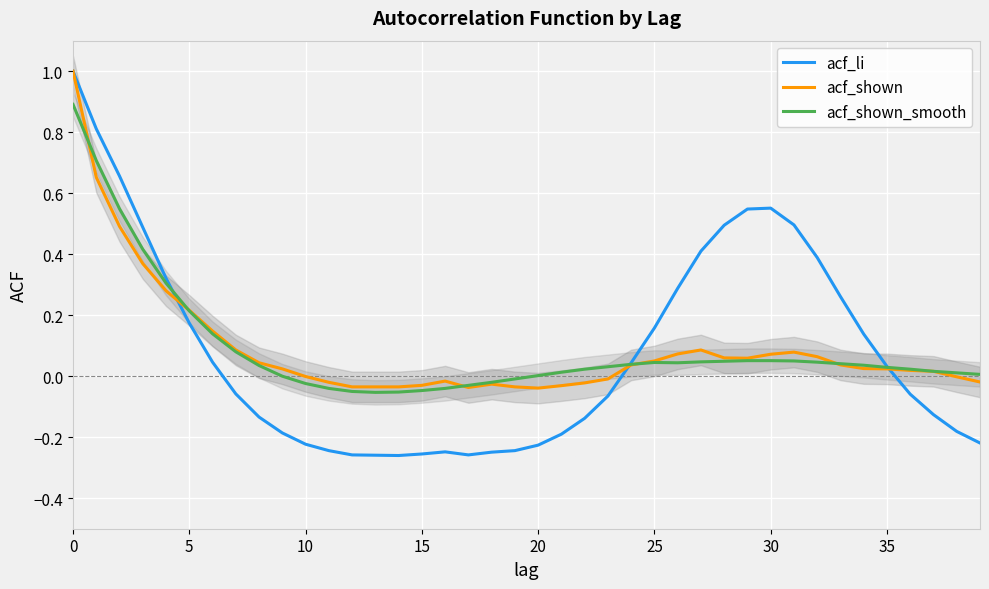

Which series changed the most between 15 and 17?

acf_shown_smooth